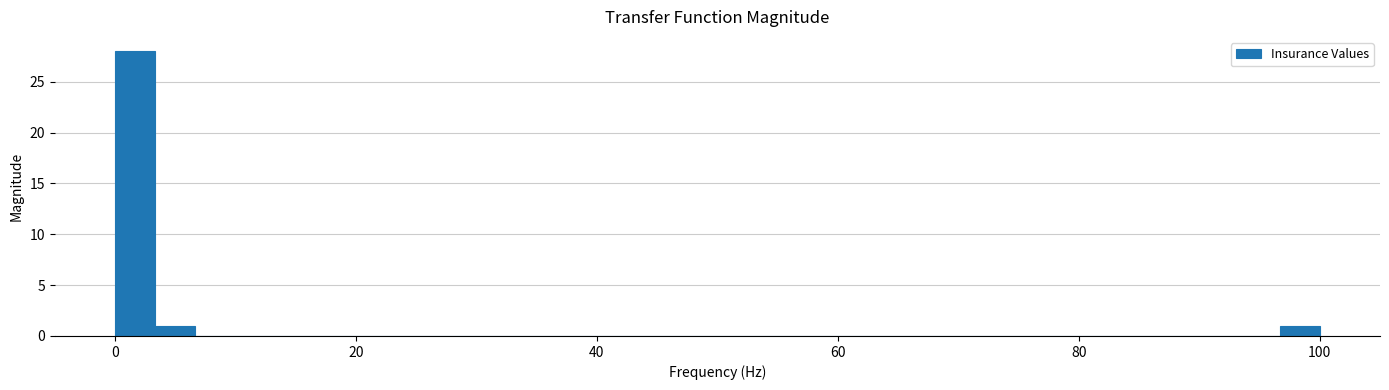

Read against the x-axis, roughly where is the centre of the tallest bar?

2